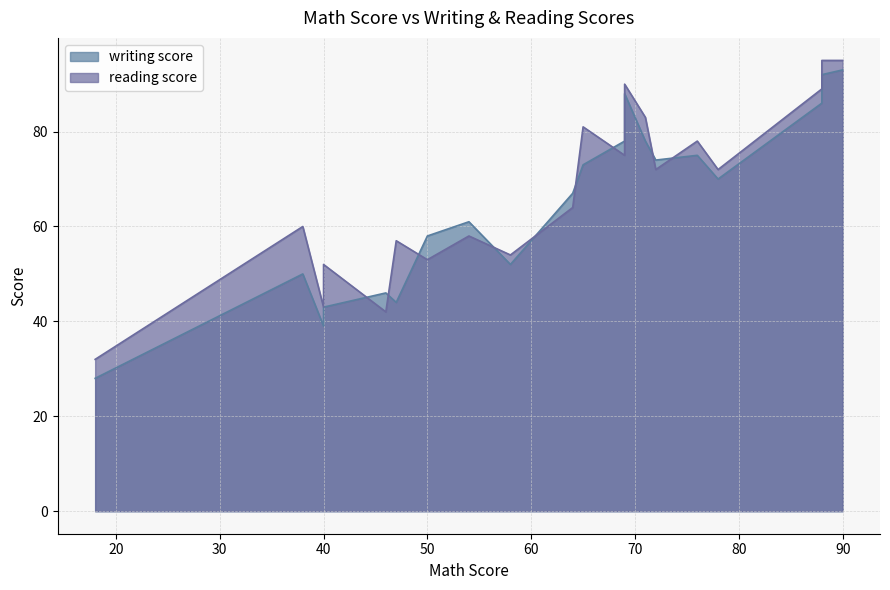

The value of writing score at 88 is 92. True or false?

True